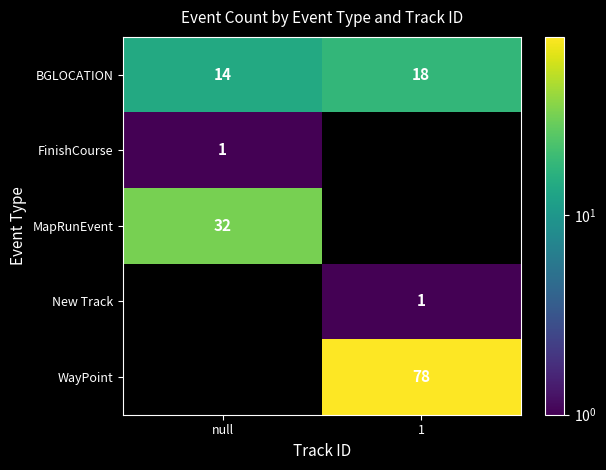

What is the spread (max minus min) of values at null?

31.0